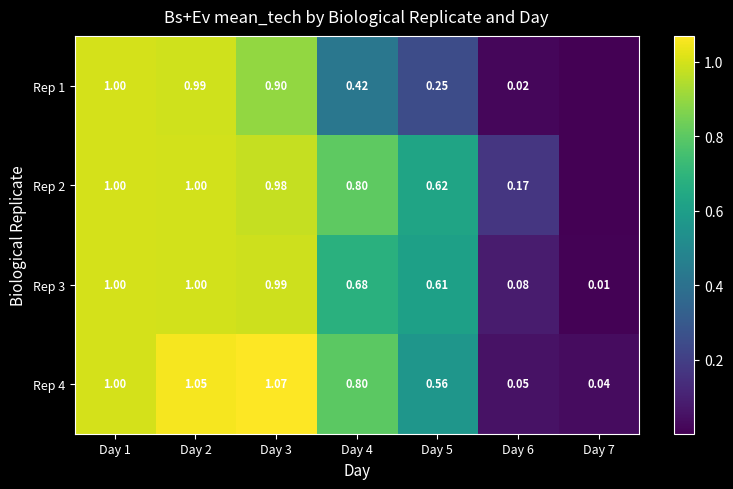

What is the difference between the Rep 1 values at Day 4 and Day 1?

0.6